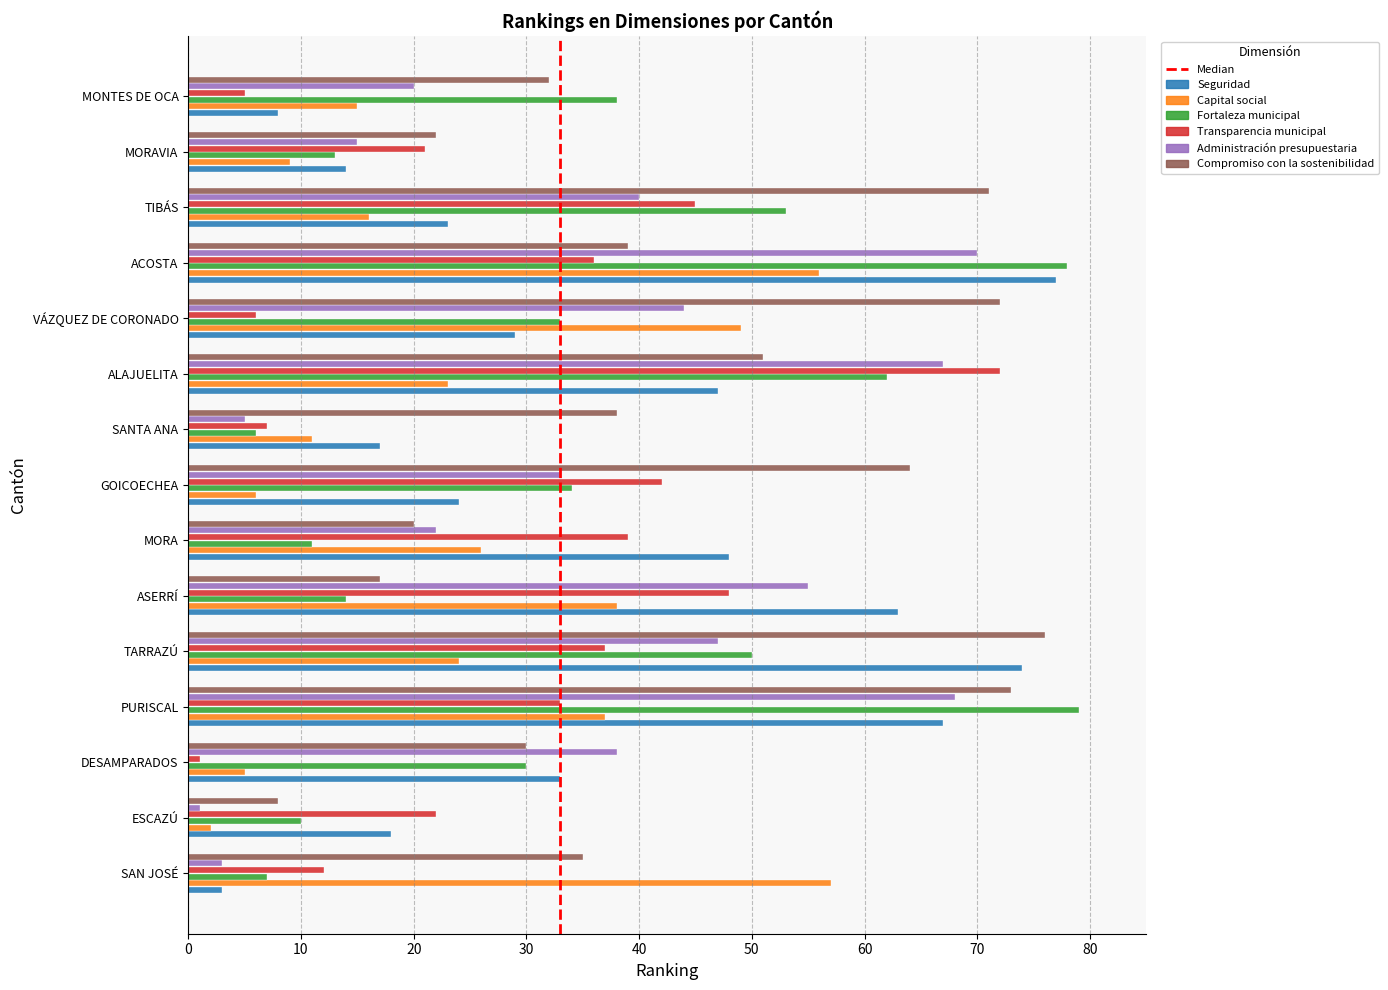

What is the difference between the highest and lowest values at PURISCAL?

46